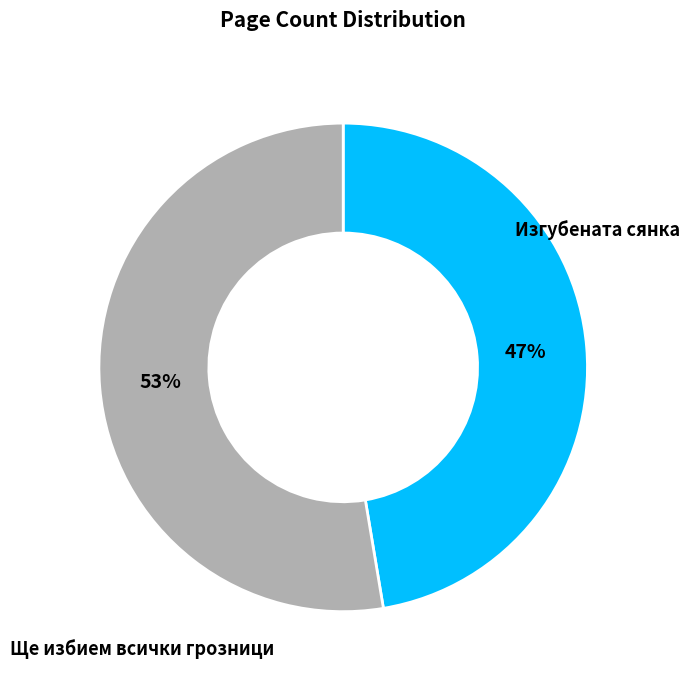

Does any single category account for the majority?

Yes